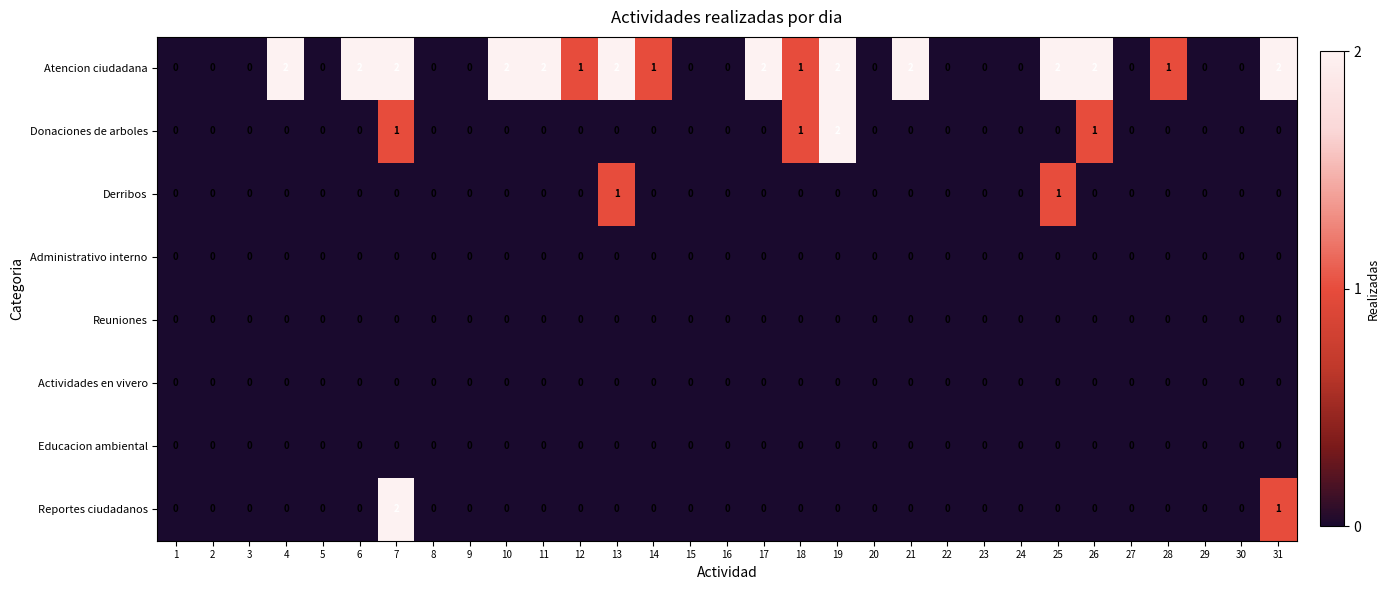

The Reportes ciudadanos series shows 1 at 10. True or false?

False